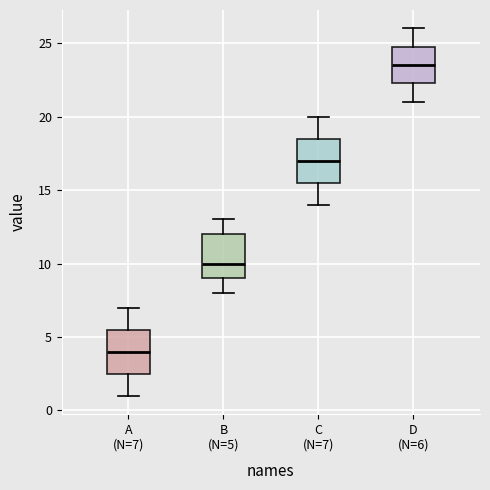

Which box has the lowest median line?

A (N=7)